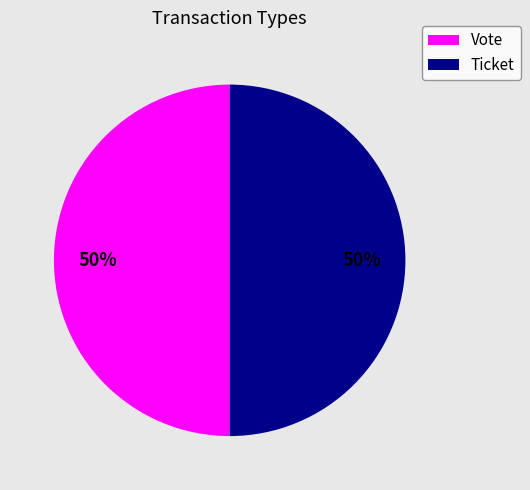

Approximately how many times larger is the value at Vote compared to Ticket?

1.0